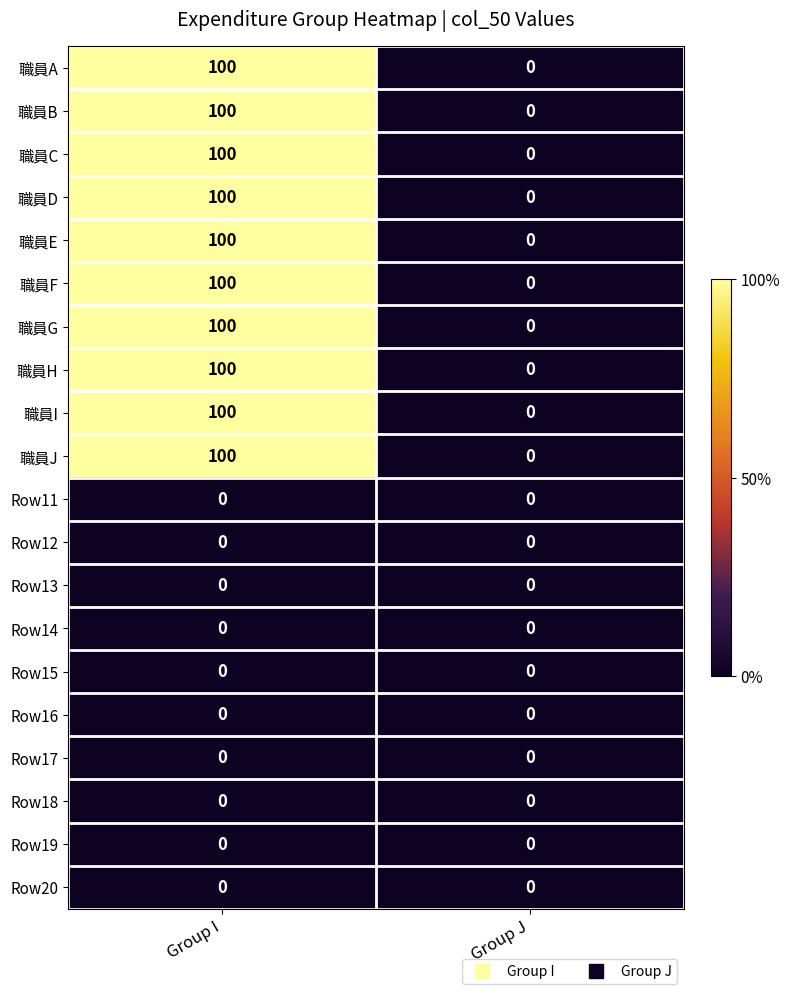

What is the difference between the maximum and minimum values in the 職員B series?

100